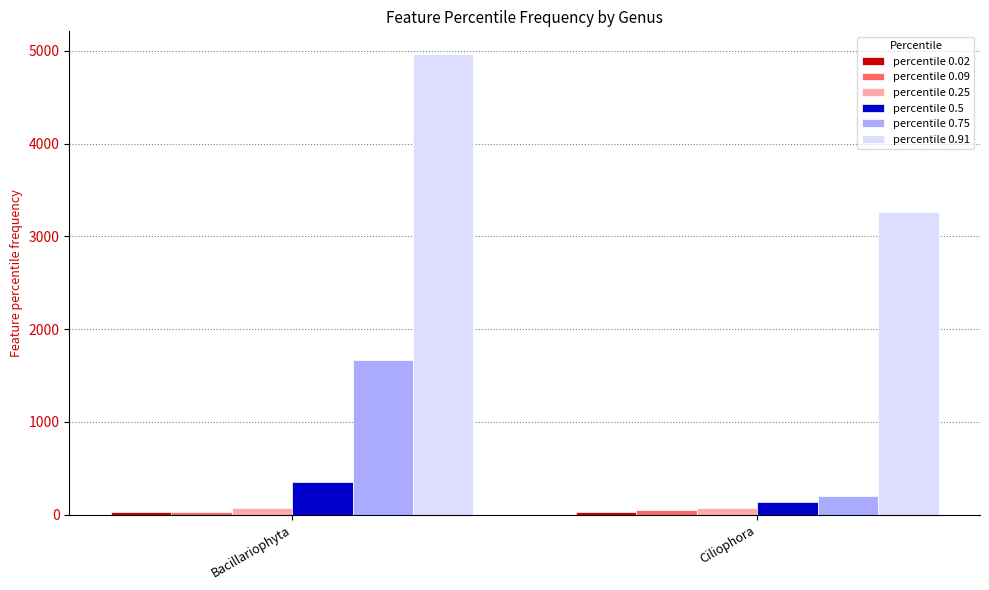

What is the minimum value shown in the chart?

28.1